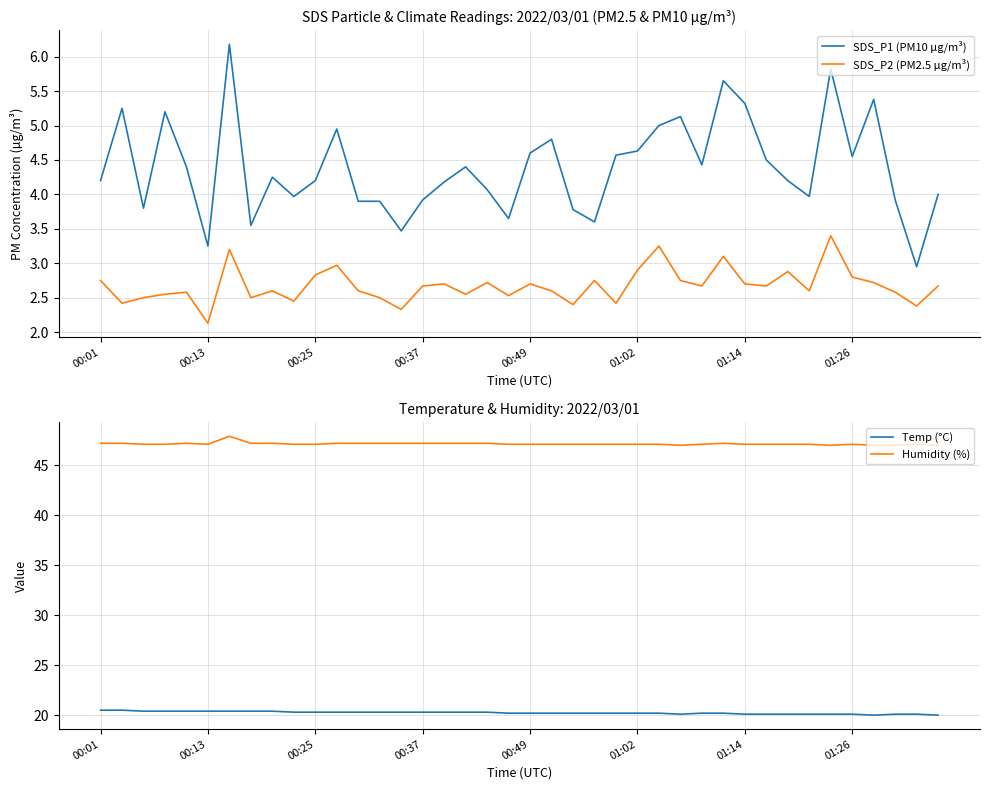

True or false: SDS_P2 (PM2.5 µg/m³) has a value of 0.8 at 17.

False